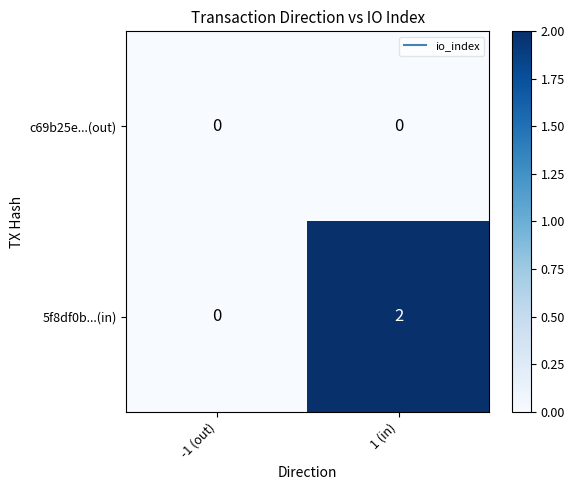

At which category is the sum across all series the highest?

1 (in)